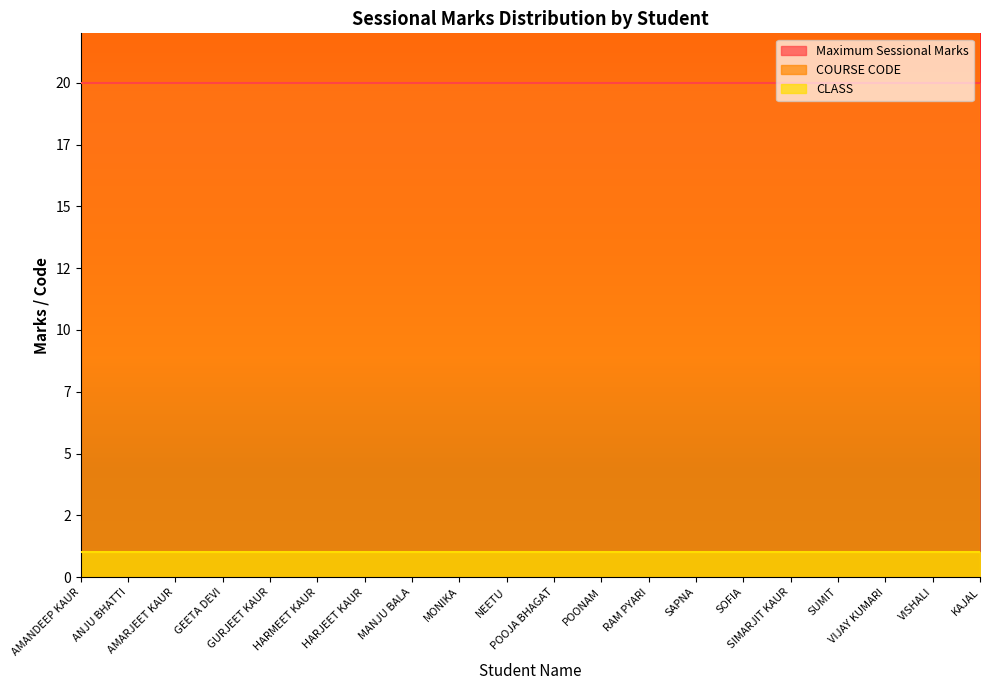

What is the sum of the Maximum Sessional Marks values at SOFIA and HARMEET KAUR?

40